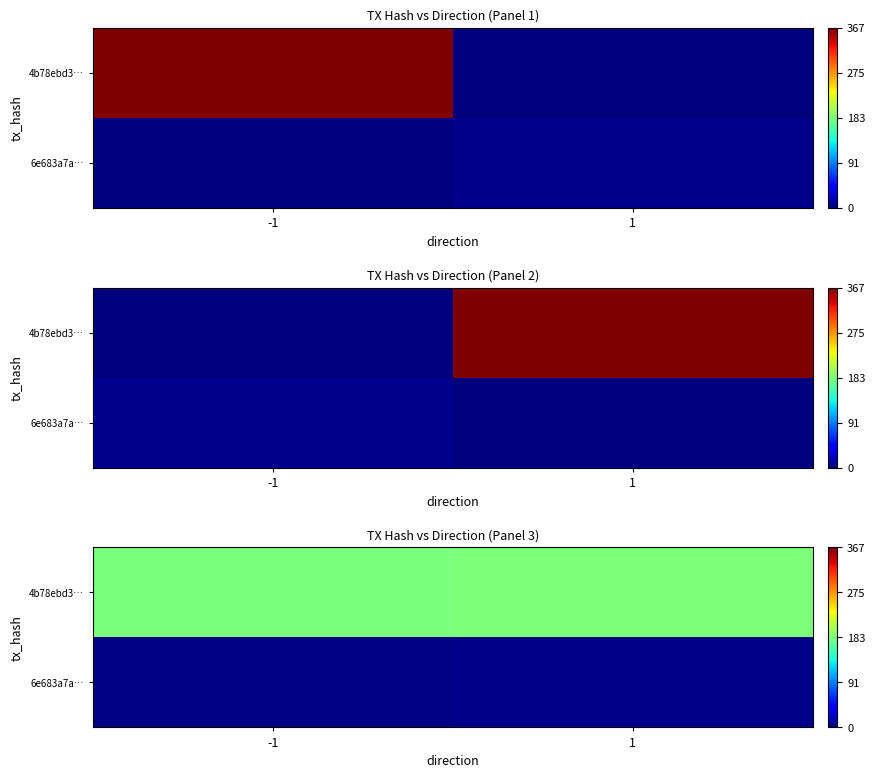

What is the total value across all series at 1?

187